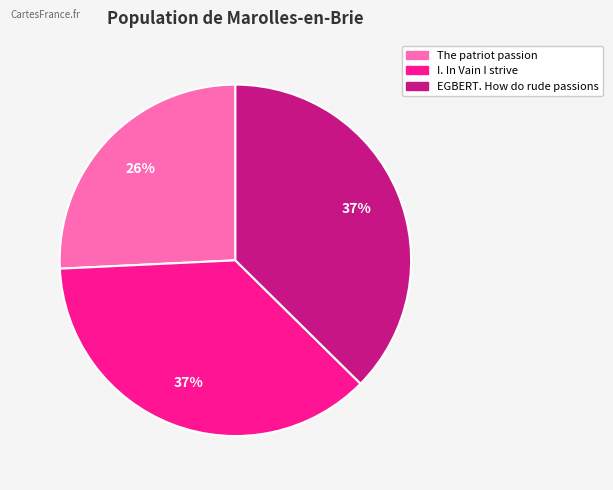

To the nearest percent, what is the combined percentage of EGBERT. How do rude passions and I. In Vain I strive?

74%